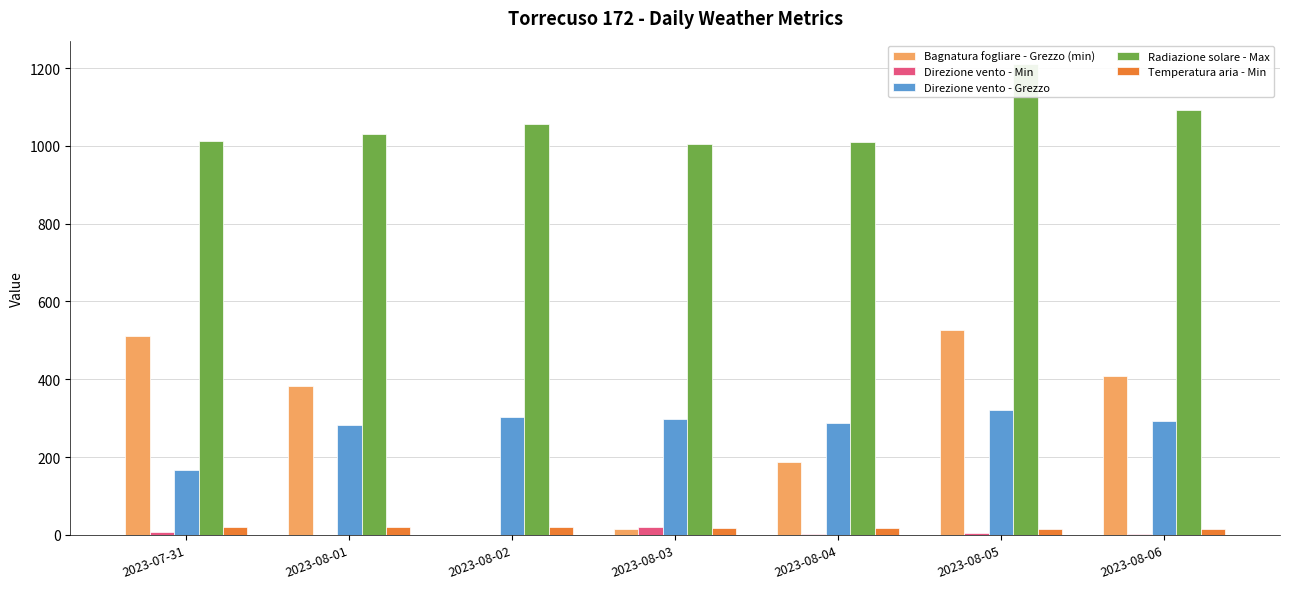

Between 2023-08-05 and 2023-07-31, which is larger?

2023-08-05